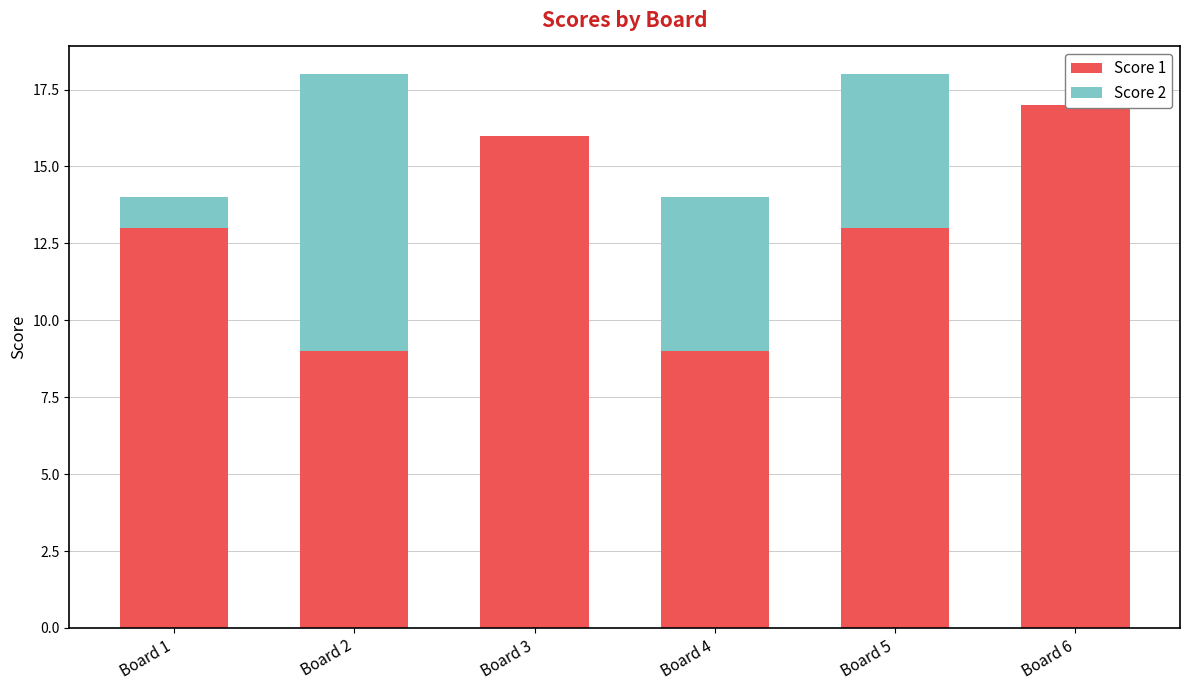

Rank the series by their average value, from lowest to highest.

Score 2, Score 1